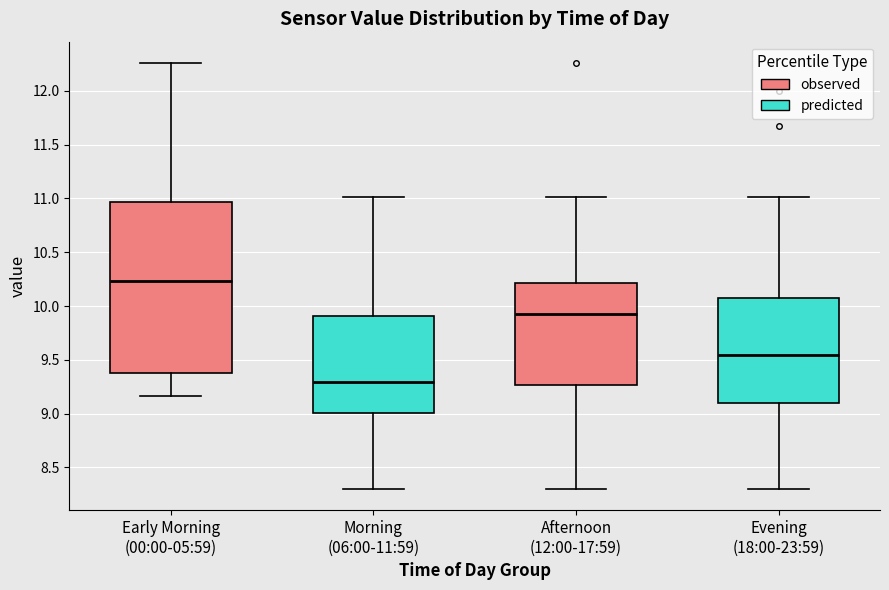

Comparing the boxes themselves (not the whiskers), which one is the tallest?

Early Morning (00:00-05:59)